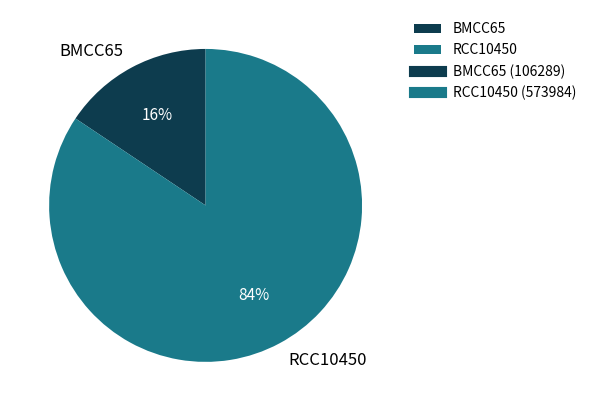

To the nearest percent, what portion does RCC10450 represent?

84%